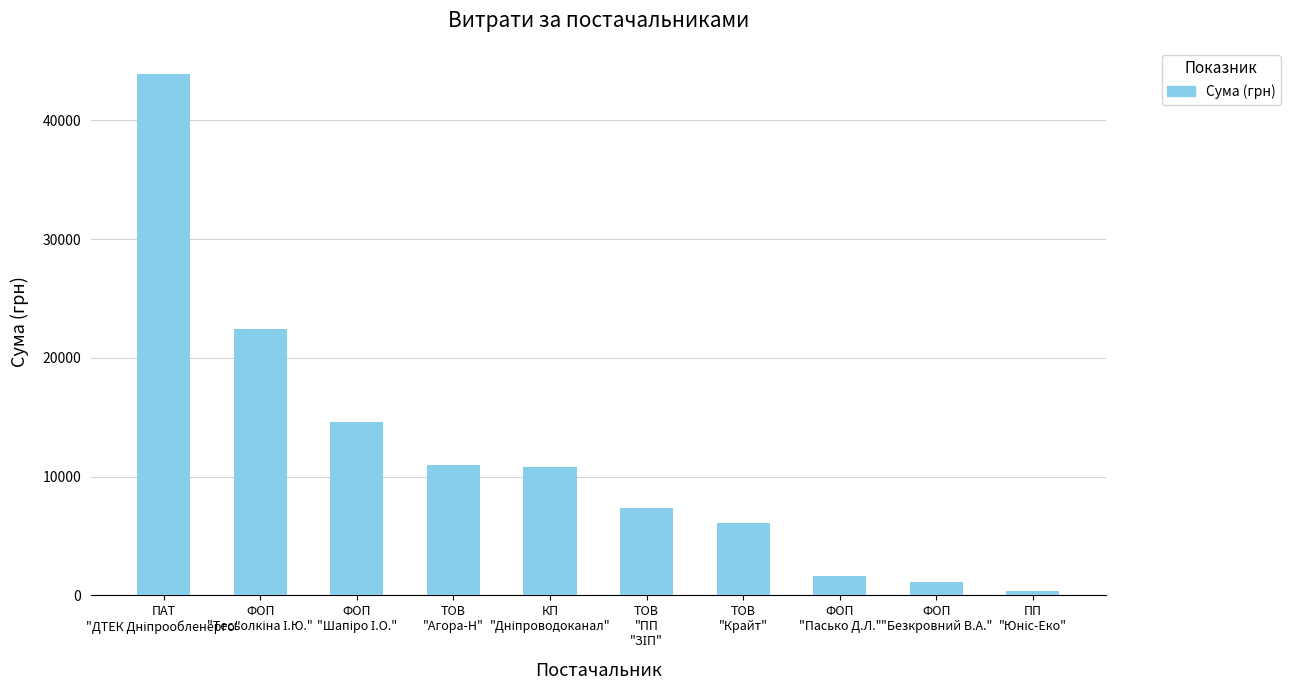

What is the greatest value displayed?

43897.6